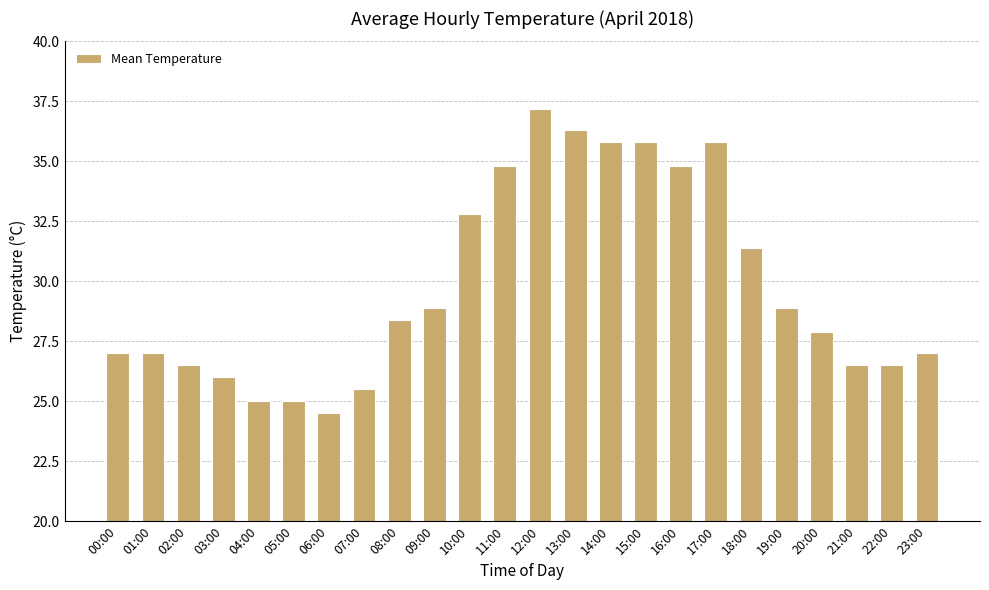

Is it true that the value at 04:00 is 25.0?

True